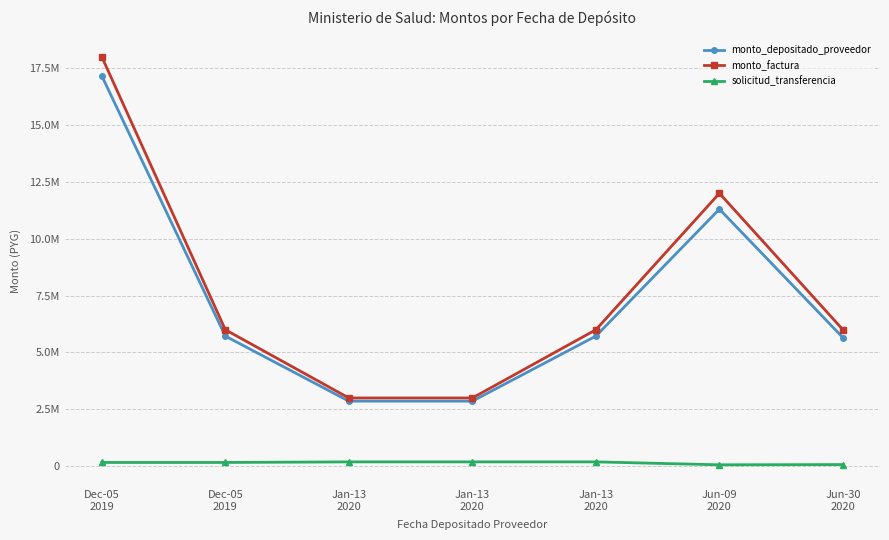

True or false: solicitud_transferencia and monto_factura intersect in this chart.

False